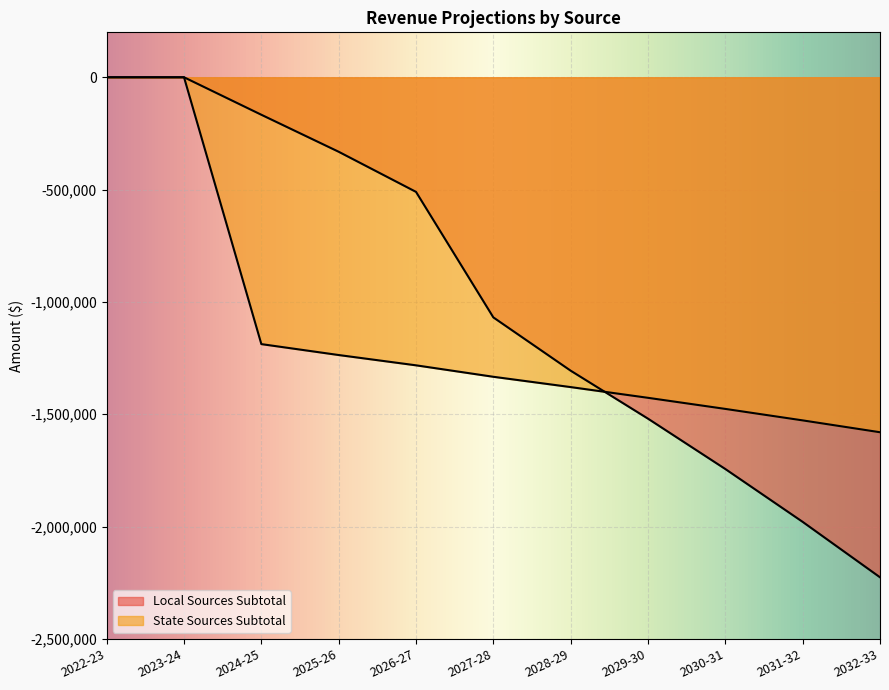

What is the value of the Local Sources Subtotal point at the 5th from the left?

-510171.3